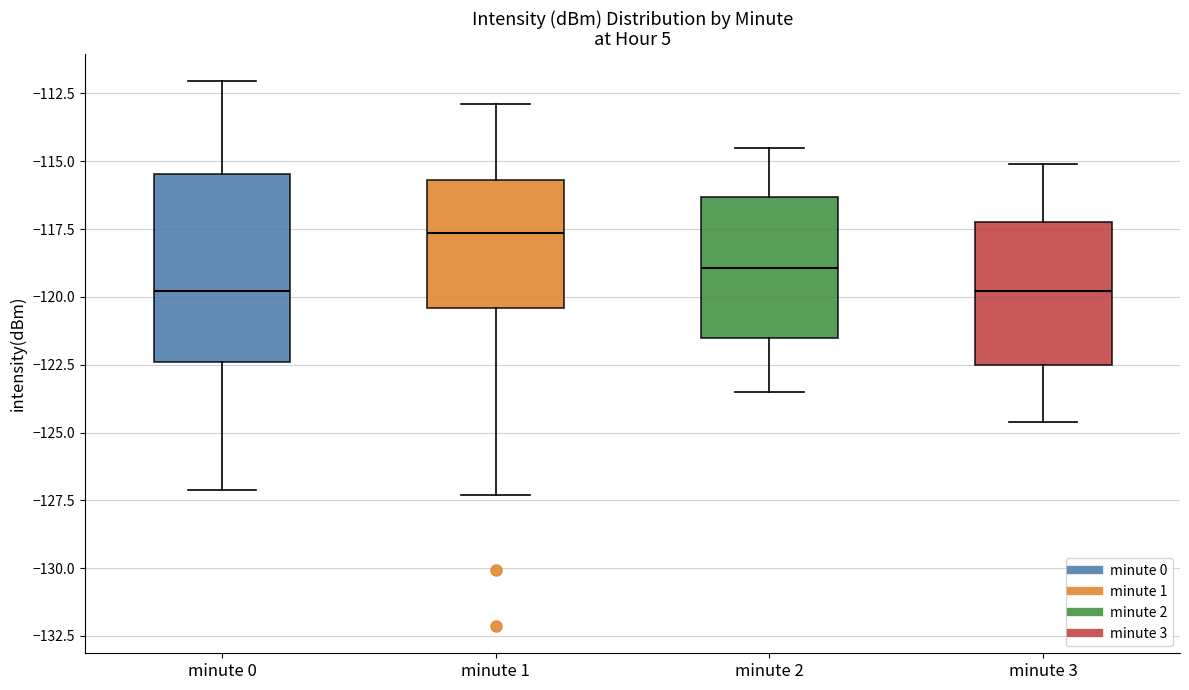

Comparing the boxes themselves (not the whiskers), which one is the tallest?

minute 0